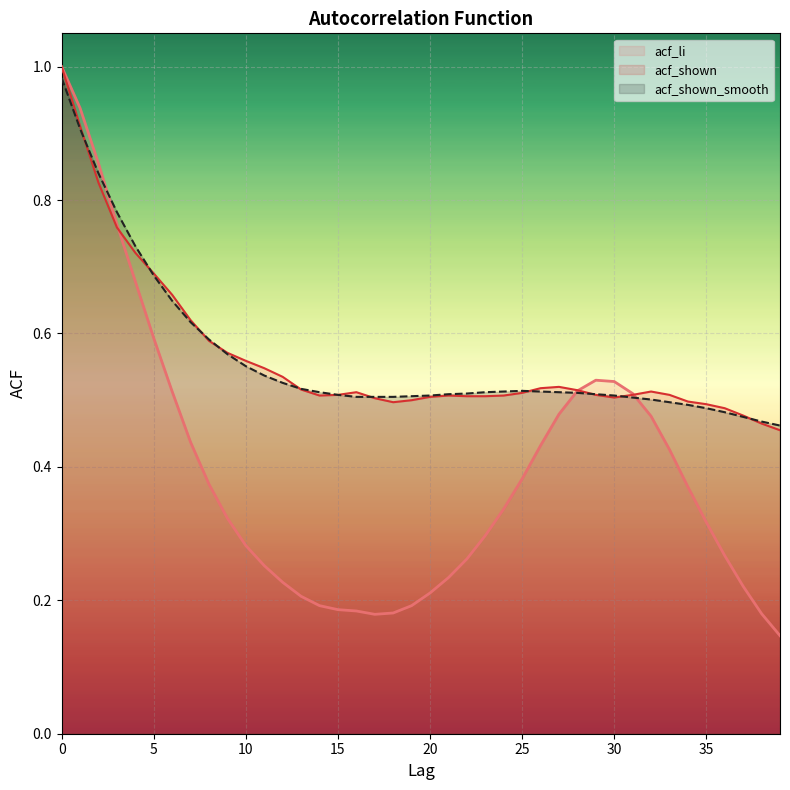

Is it true that acf_shown_smooth equals 0.4 at 13?

False